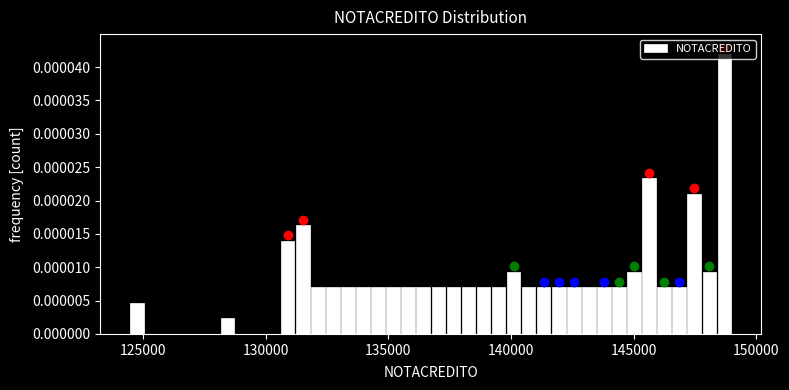

Read against the x-axis, roughly where is the centre of the tallest bar?

148500